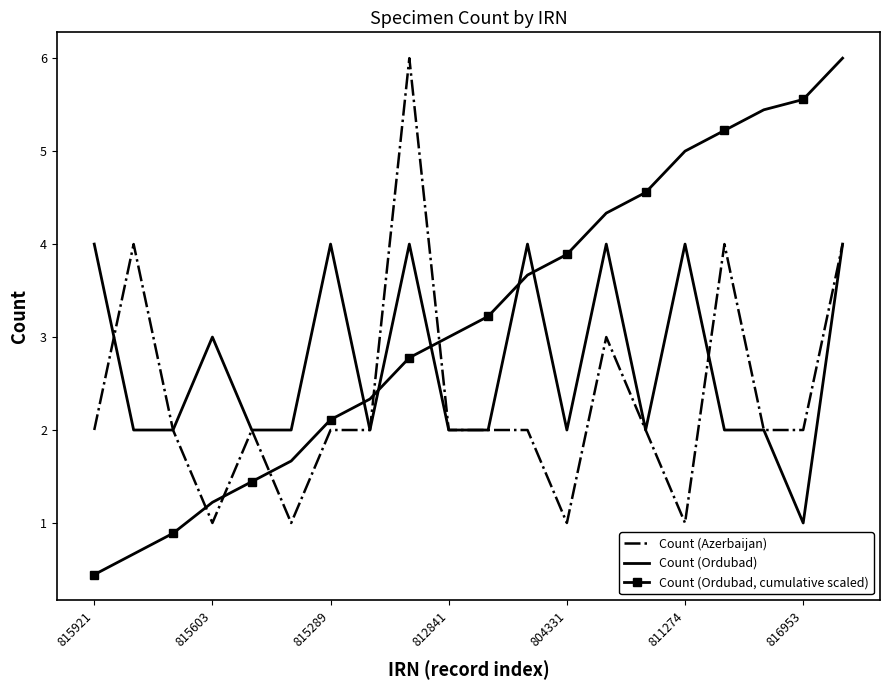

Rank the series by their average value, from lowest to highest.

Count (Azerbaijan), Count (Ordubad), Count (Ordubad, cumulative scaled)